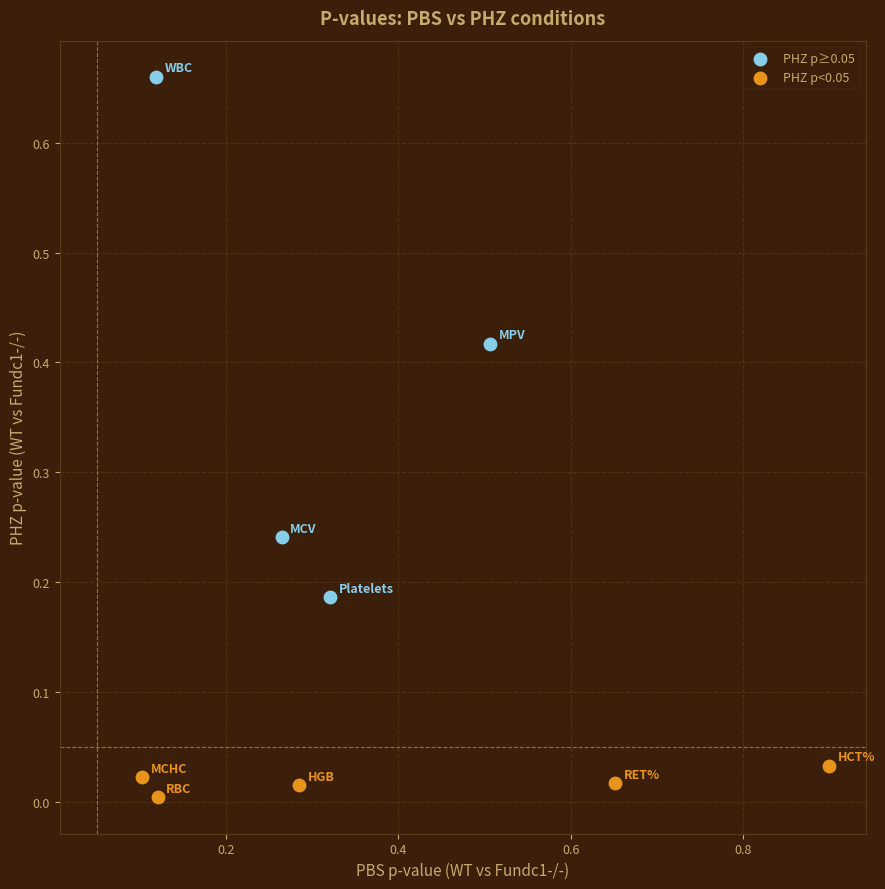

Which series reaches the minimum Y coordinate?

PHZ p<0.05